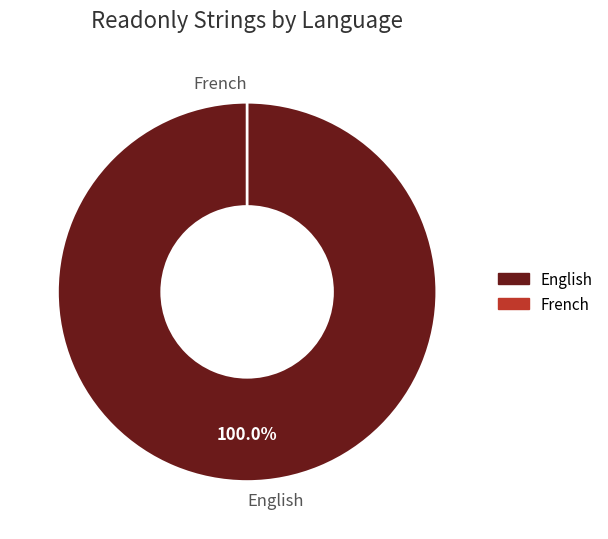

To the nearest percent, what is the average slice percentage?

50%